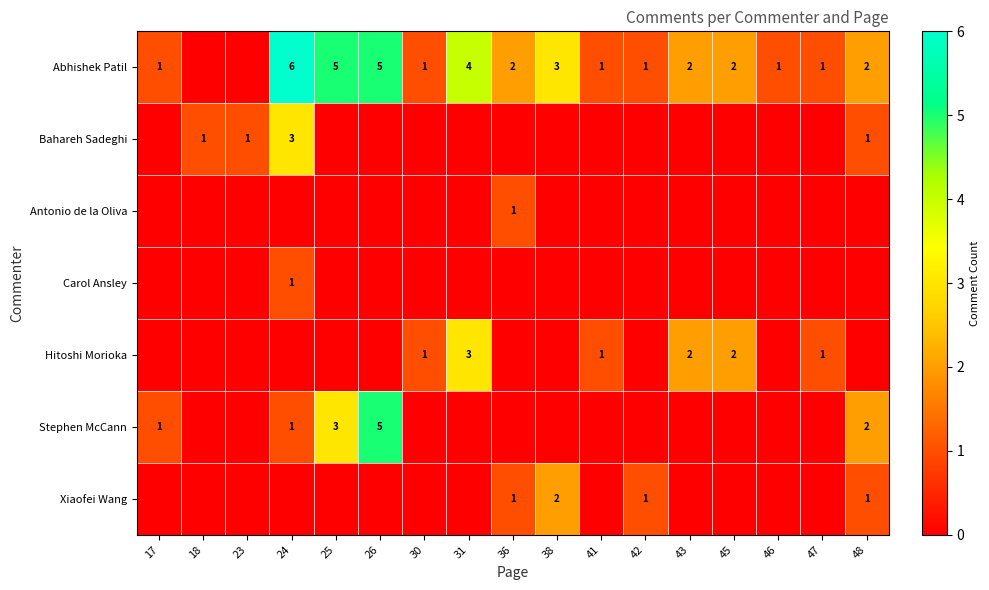

The value of Stephen McCann at 26 is 5. True or false?

True